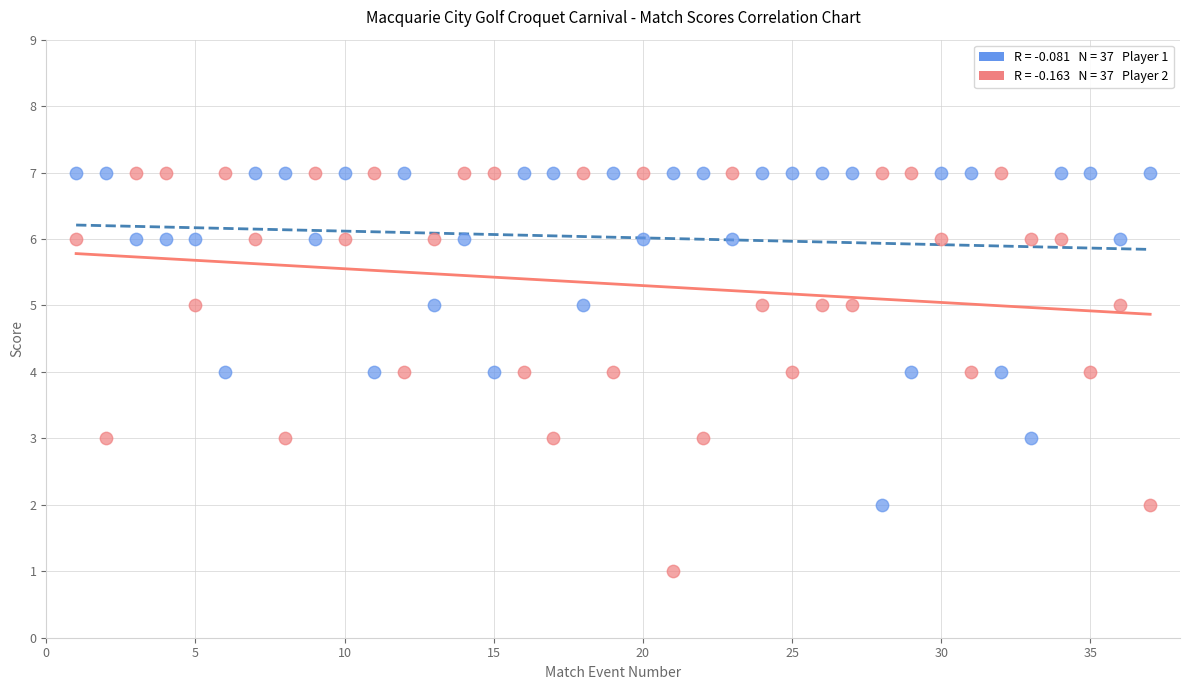

Across all data points, what is the range of X values (max minus min)?

36